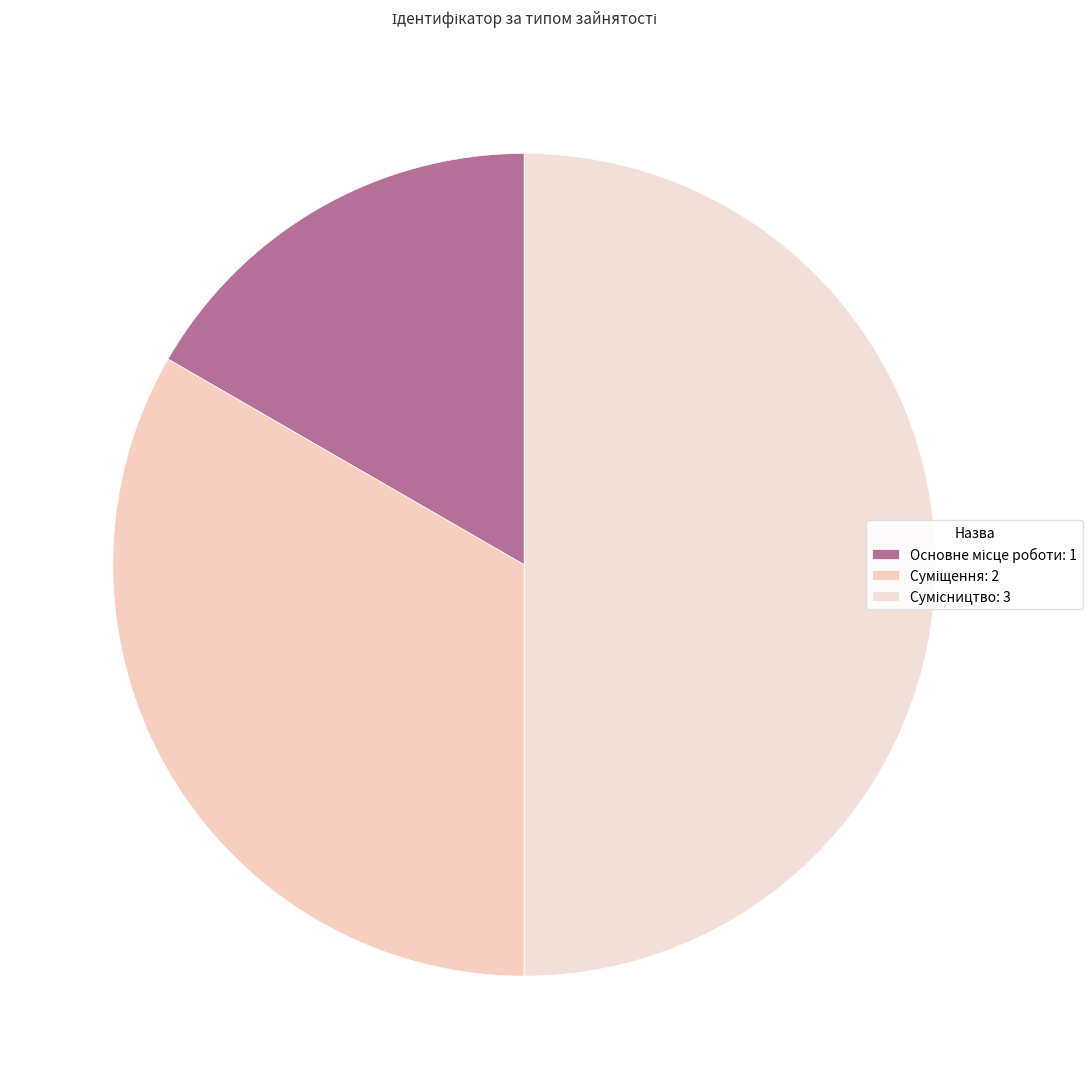

To the nearest percent, what is the average slice percentage?

33%